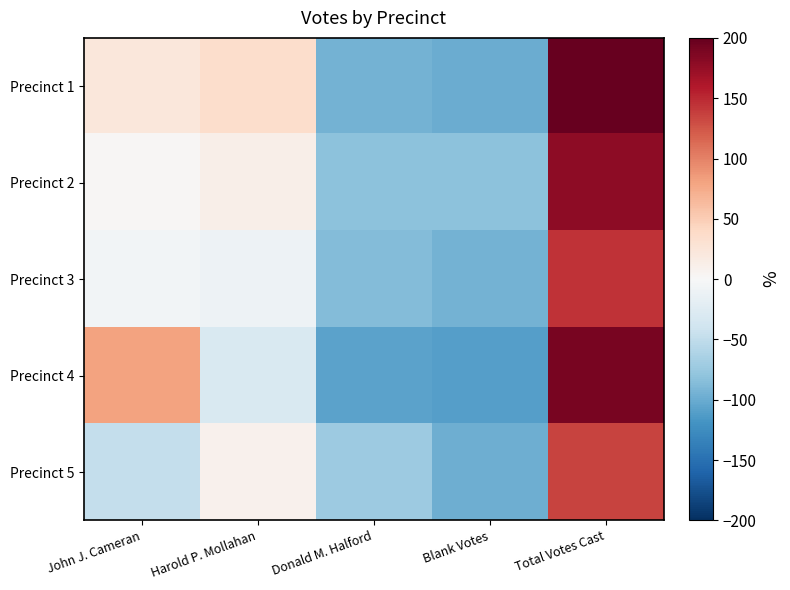

What is the difference between the highest and lowest values at Donald M. Halford?

34.7